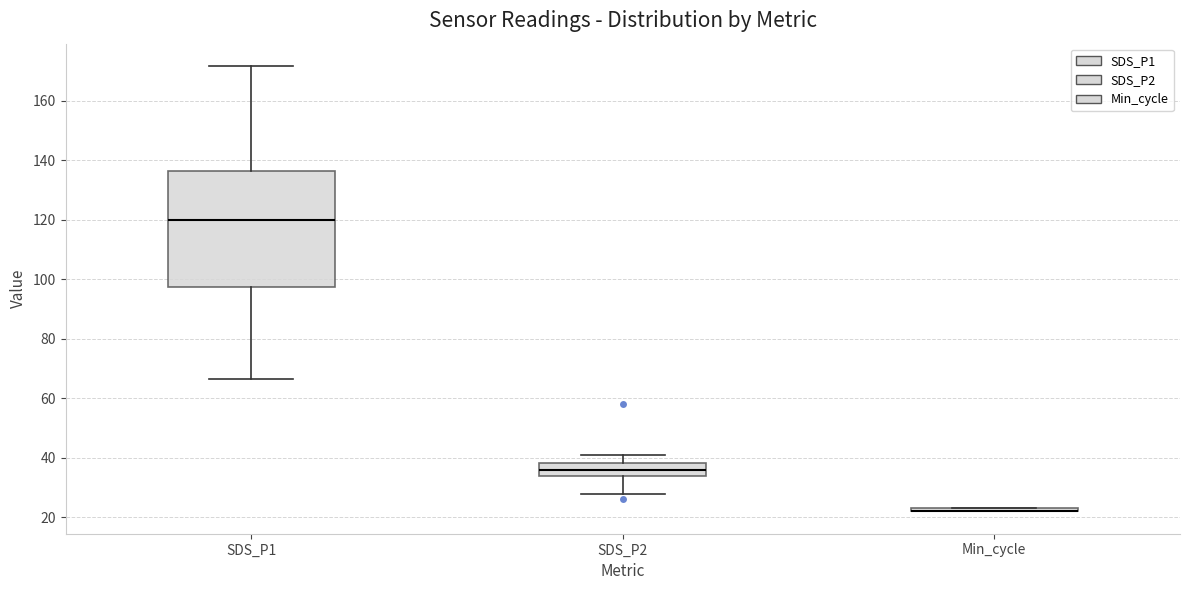

Which box is the tallest, from its lower edge to its upper edge?

SDS_P1